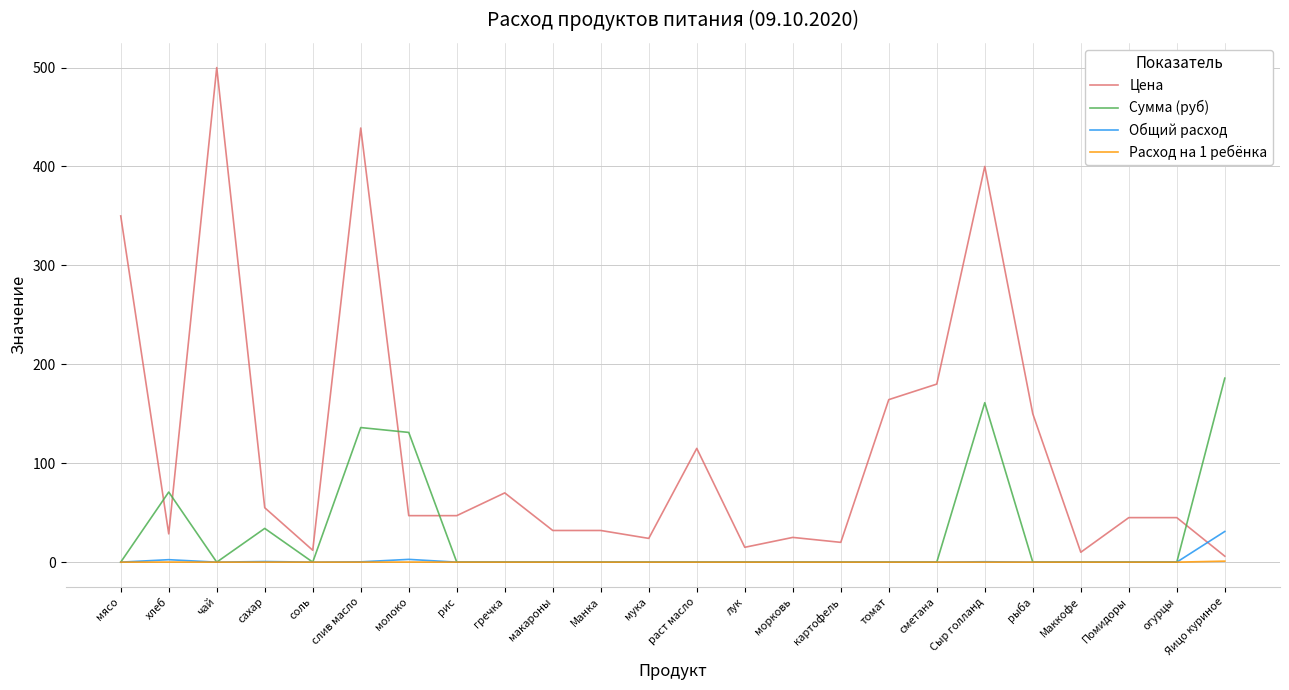

Which series has the widest spread of values?

Цена